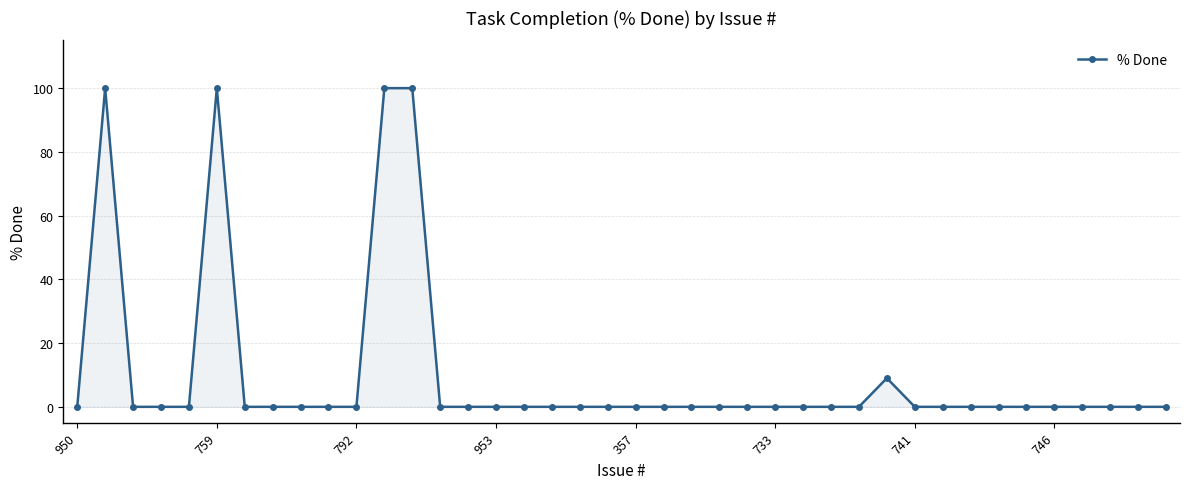

True or false: there are more than 1 points higher than both neighbors.

True